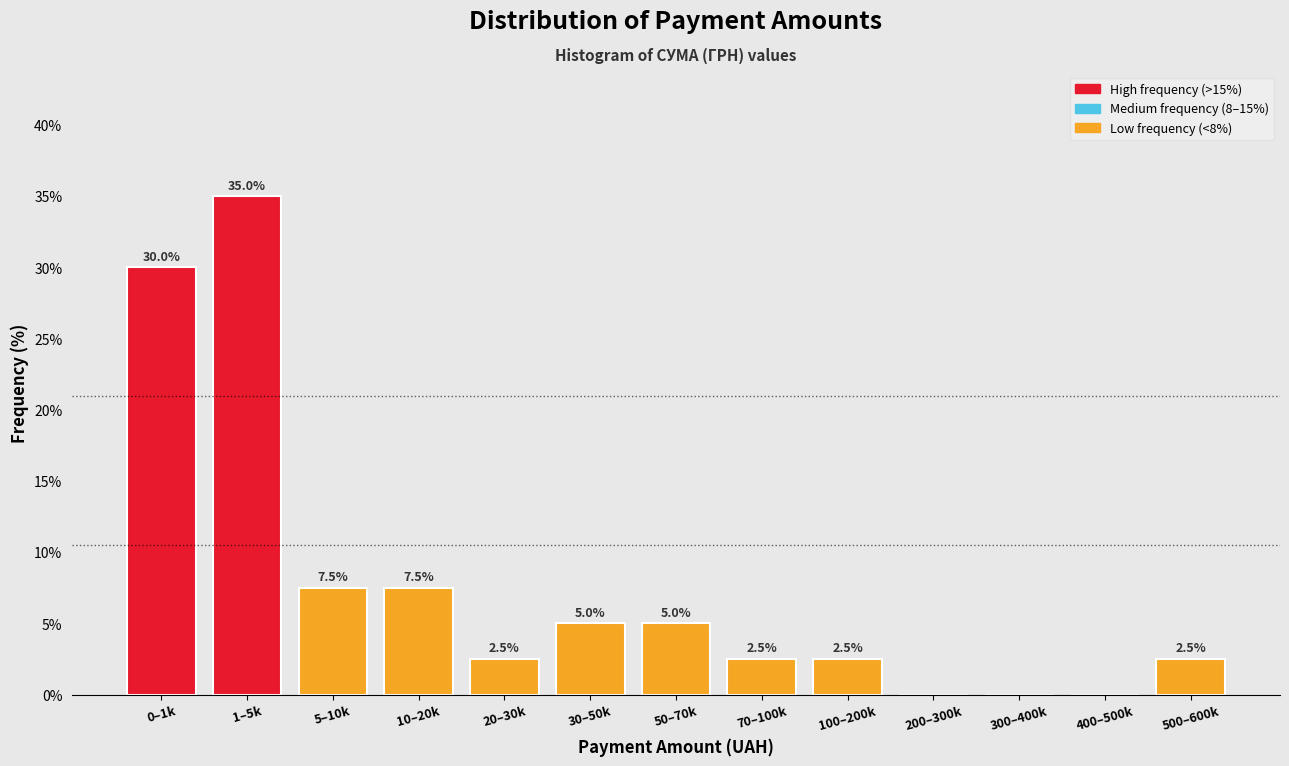

Reading left to right, list all the values displayed in this chart.

0–1k=30.0	1–5k=35.0	5–10k=7.5	10–20k=7.5	20–30k=2.5	30–50k=5.0	50–70k=5.0	70–100k=2.5	100–200k=2.5	200–300k=0.0	300–400k=0.0	400–500k=0.0	500–600k=2.5